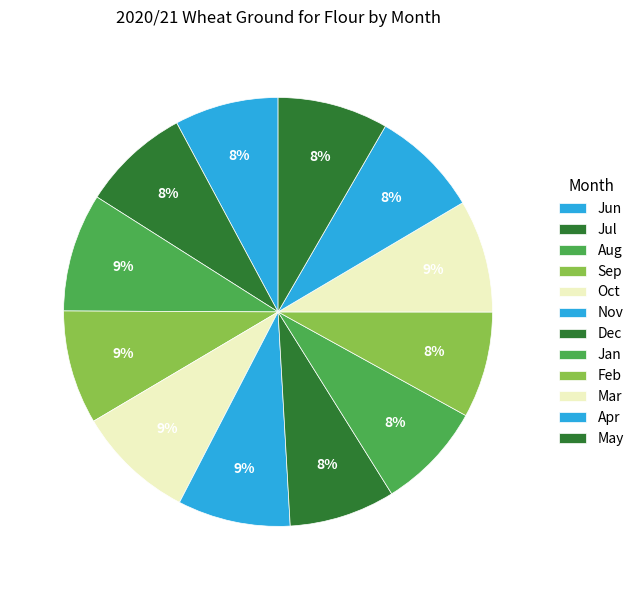

Which category has the smallest portion of the pie?

Jun